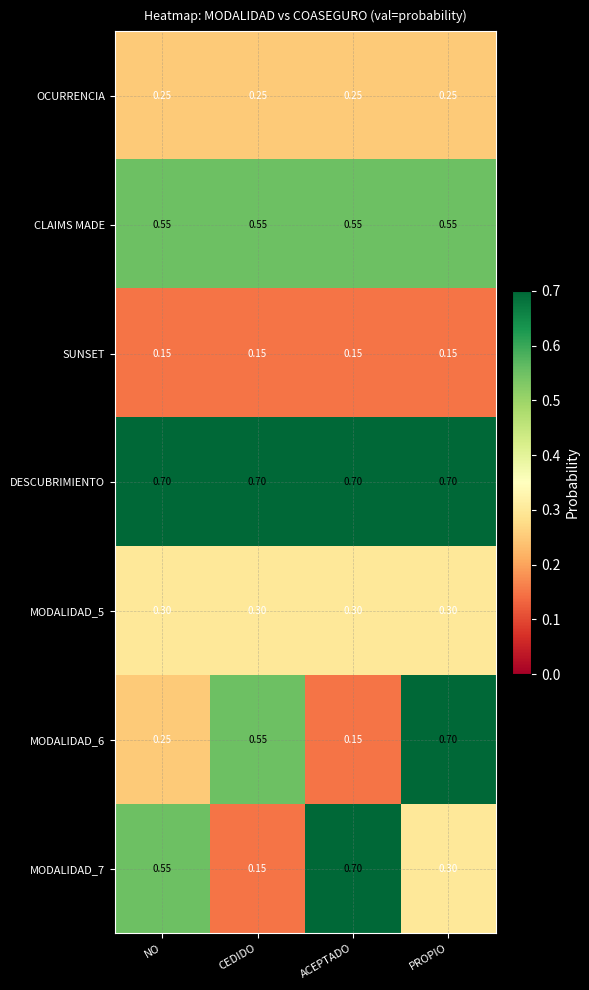

At which category is the sum across all series the highest?

PROPIO